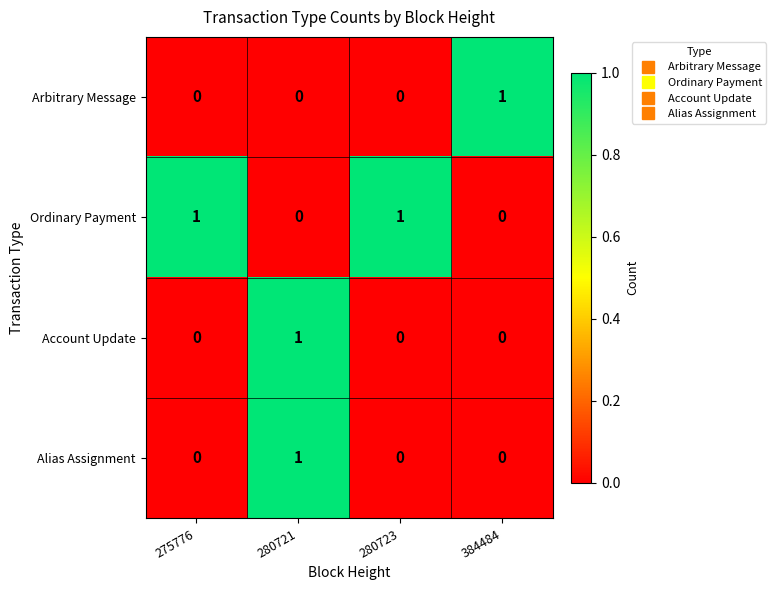

How many data points does each series have?

4